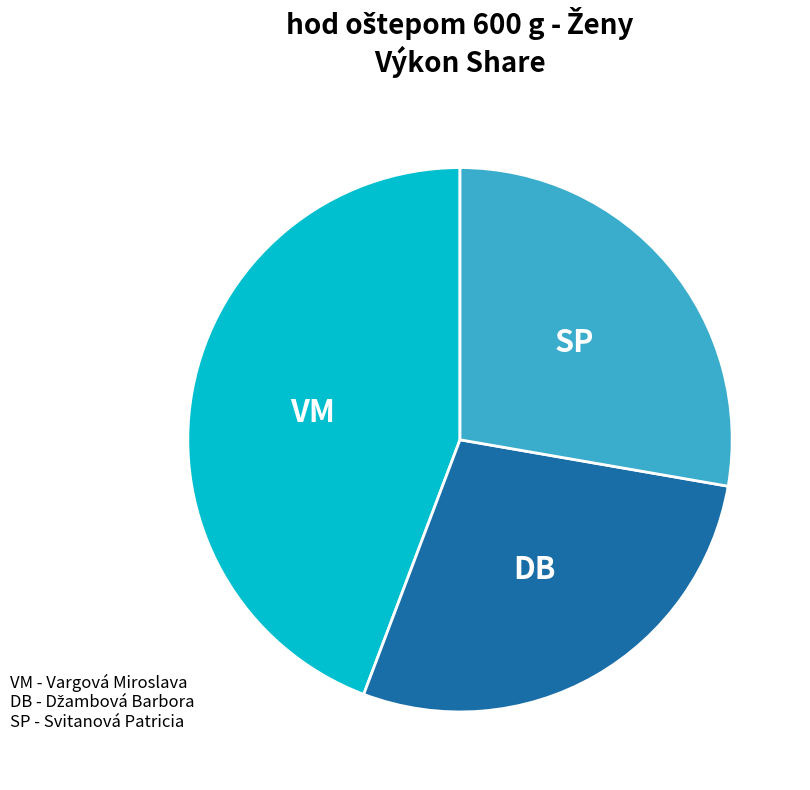

Count the number of slices in the pie.

3